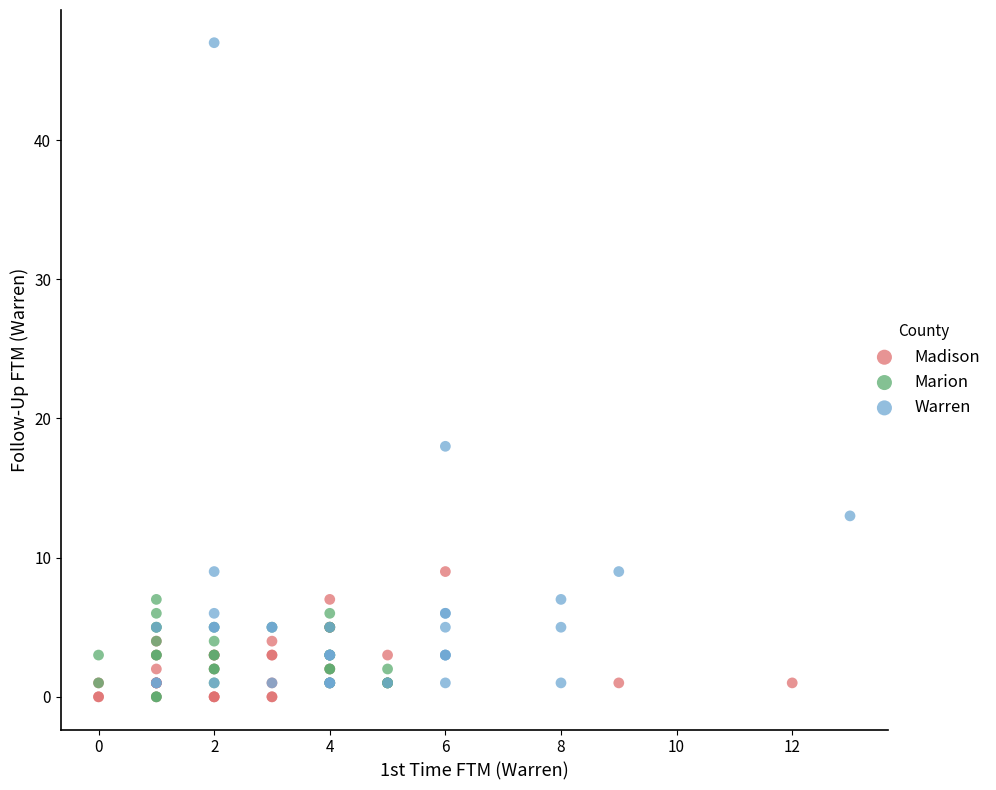

Which series has the widest spread of Y values?

Warren